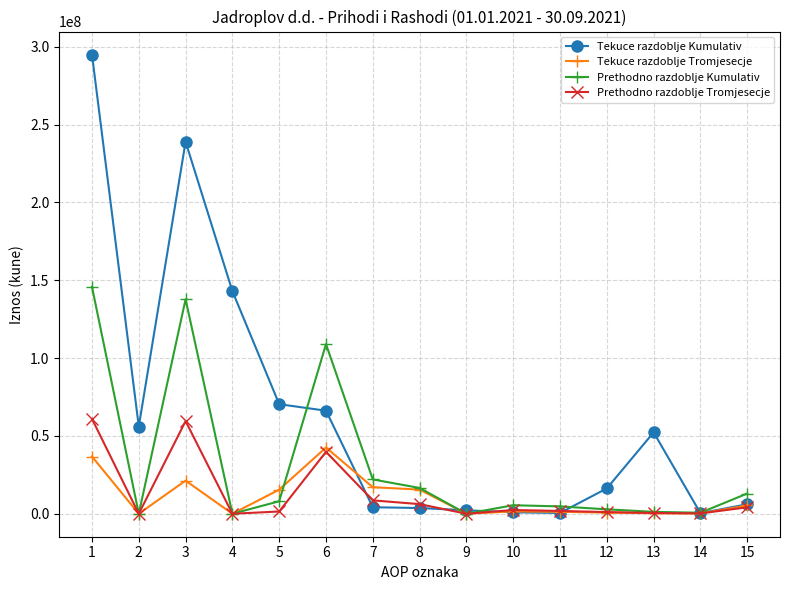

True or false: Prethodno razdoblje Tromjesecje has a value of 65361841 at 6.

False